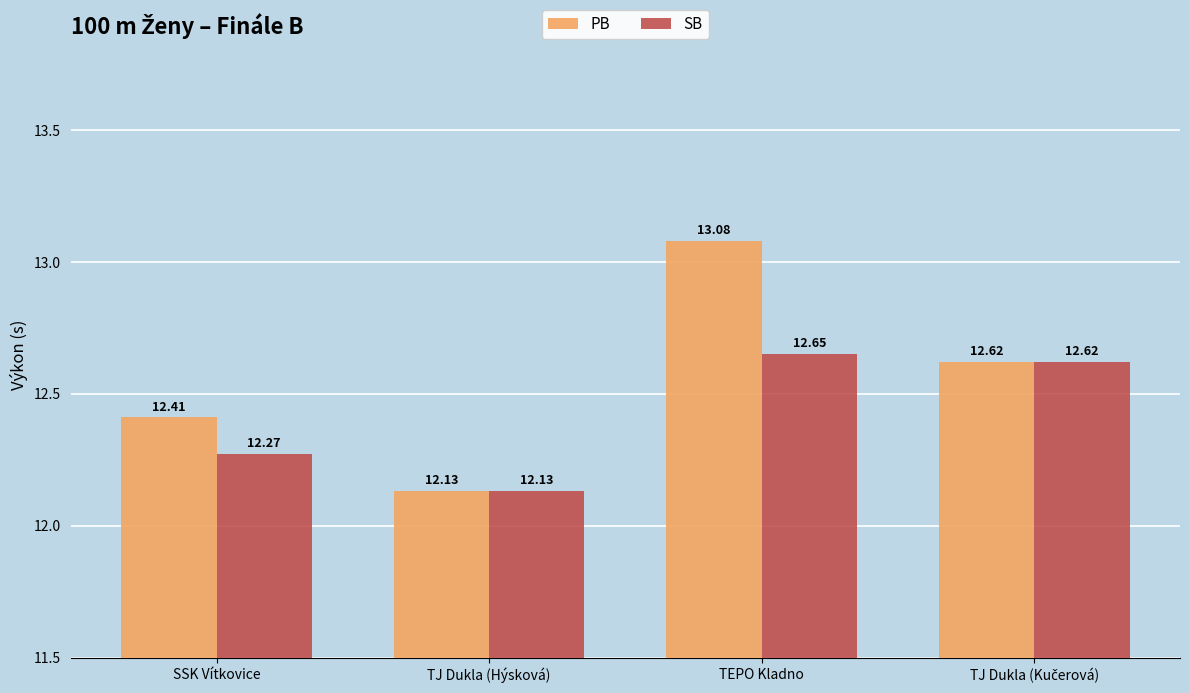

At how many categories does at least one series exceed 12?

4